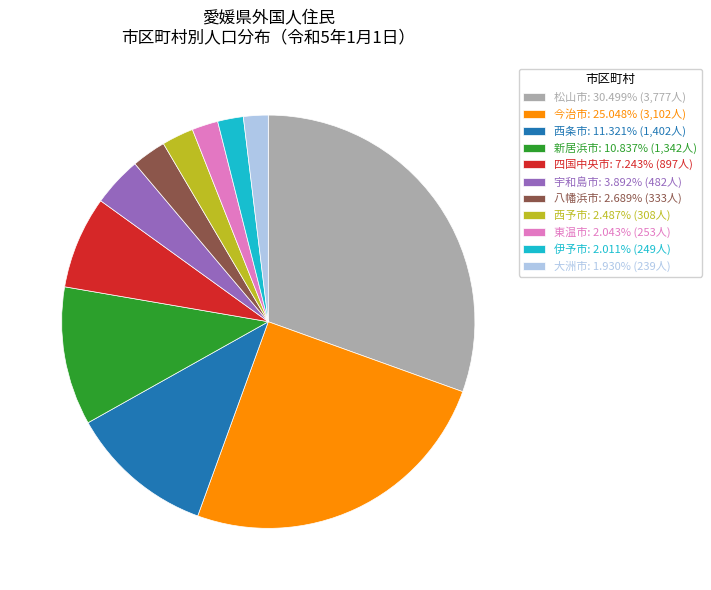

Does any single category account for the majority?

No